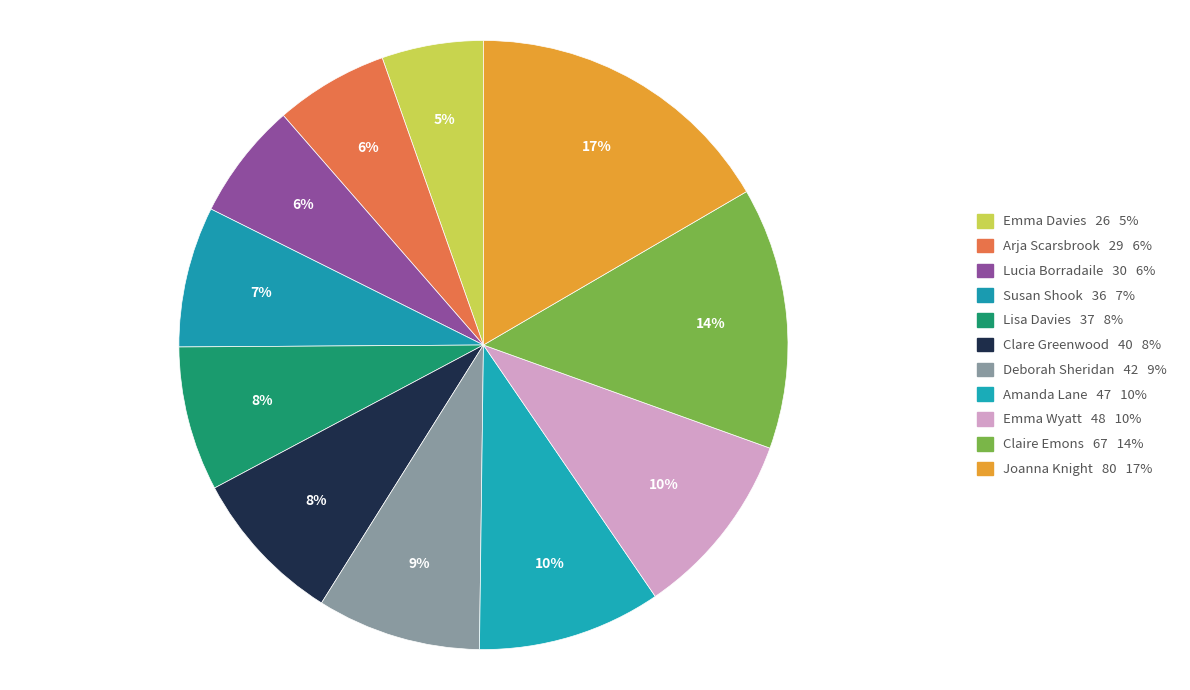

To the nearest percent, what is the difference between the Lisa Davies and Emma Davies slice percentages?

2%